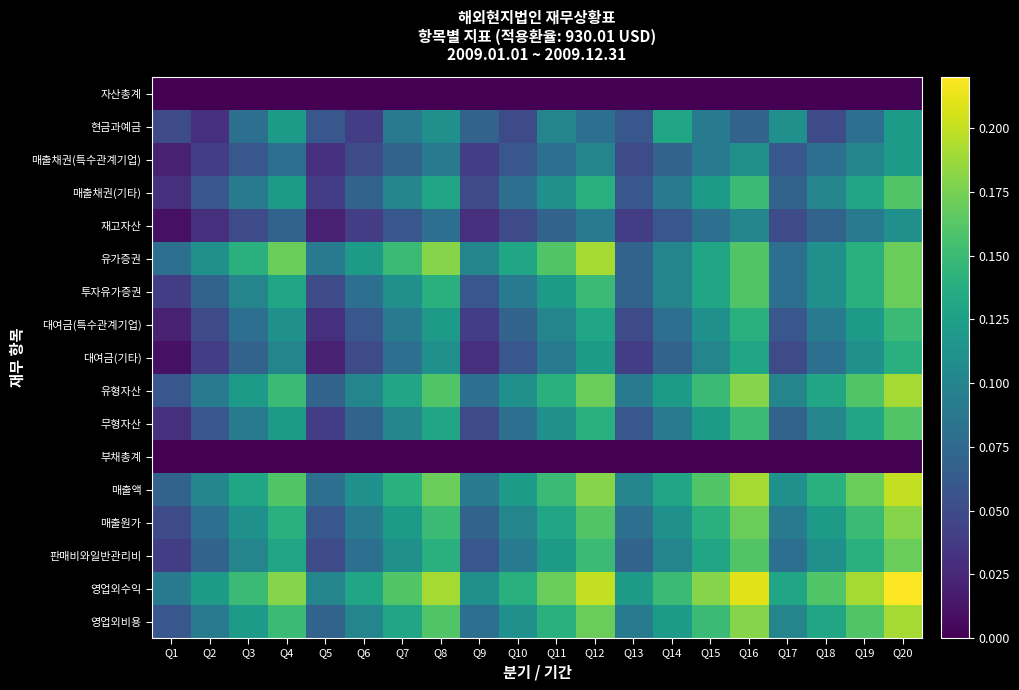

Reading right to left, list all the values displayed in this chart.

자산총계: Q20=0.0	Q19=0.0	Q18=0.0	Q17=0.0	Q16=0.0	Q15=0.0	Q14=0.0	Q13=0.0	Q12=0.0	Q11=0.0	Q10=0.0	Q9=0.0	Q8=0.0	Q7=0.0	Q6=0.0	Q5=0.0	Q4=0.0	Q3=0.0	Q2=0.0	Q1=0.0
현금과예금: Q20=0.1	Q19=0.1	Q18=0.1	Q17=0.1	Q16=0.1	Q15=0.1	Q14=0.1	Q13=0.1	Q12=0.1	Q11=0.1	Q10=0.1	Q9=0.1	Q8=0.1	Q7=0.1	Q6=0.0	Q5=0.1	Q4=0.1	Q3=0.1	Q2=0.0	Q1=0.1
매출채권(특수관계기업): Q20=0.1	Q19=0.1	Q18=0.1	Q17=0.1	Q16=0.1	Q15=0.1	Q14=0.1	Q13=0.1	Q12=0.1	Q11=0.1	Q10=0.1	Q9=0.0	Q8=0.1	Q7=0.1	Q6=0.1	Q5=0.0	Q4=0.1	Q3=0.1	Q2=0.0	Q1=0.0
매출채권(기타): Q20=0.2	Q19=0.1	Q18=0.1	Q17=0.1	Q16=0.1	Q15=0.1	Q14=0.1	Q13=0.1	Q12=0.1	Q11=0.1	Q10=0.1	Q9=0.1	Q8=0.1	Q7=0.1	Q6=0.1	Q5=0.0	Q4=0.1	Q3=0.1	Q2=0.1	Q1=0.0
재고자산: Q20=0.1	Q19=0.1	Q18=0.1	Q17=0.1	Q16=0.1	Q15=0.1	Q14=0.1	Q13=0.0	Q12=0.1	Q11=0.1	Q10=0.1	Q9=0.0	Q8=0.1	Q7=0.1	Q6=0.0	Q5=0.0	Q4=0.1	Q3=0.1	Q2=0.0	Q1=0.0
유가증권: Q20=0.2	Q19=0.1	Q18=0.1	Q17=0.1	Q16=0.2	Q15=0.1	Q14=0.1	Q13=0.1	Q12=0.2	Q11=0.2	Q10=0.1	Q9=0.1	Q8=0.2	Q7=0.1	Q6=0.1	Q5=0.1	Q4=0.2	Q3=0.1	Q2=0.1	Q1=0.1
투자유가증권: Q20=0.2	Q19=0.1	Q18=0.1	Q17=0.1	Q16=0.2	Q15=0.1	Q14=0.1	Q13=0.1	Q12=0.1	Q11=0.1	Q10=0.1	Q9=0.1	Q8=0.1	Q7=0.1	Q6=0.1	Q5=0.1	Q4=0.1	Q3=0.1	Q2=0.1	Q1=0.0
대여금(특수관계기업): Q20=0.1	Q19=0.1	Q18=0.1	Q17=0.1	Q16=0.1	Q15=0.1	Q14=0.1	Q13=0.1	Q12=0.1	Q11=0.1	Q10=0.1	Q9=0.0	Q8=0.1	Q7=0.1	Q6=0.1	Q5=0.0	Q4=0.1	Q3=0.1	Q2=0.1	Q1=0.0
대여금(기타): Q20=0.1	Q19=0.1	Q18=0.1	Q17=0.1	Q16=0.1	Q15=0.1	Q14=0.1	Q13=0.0	Q12=0.1	Q11=0.1	Q10=0.1	Q9=0.0	Q8=0.1	Q7=0.1	Q6=0.1	Q5=0.0	Q4=0.1	Q3=0.1	Q2=0.0	Q1=0.0
유형자산: Q20=0.2	Q19=0.2	Q18=0.1	Q17=0.1	Q16=0.2	Q15=0.1	Q14=0.1	Q13=0.1	Q12=0.2	Q11=0.1	Q10=0.1	Q9=0.1	Q8=0.2	Q7=0.1	Q6=0.1	Q5=0.1	Q4=0.1	Q3=0.1	Q2=0.1	Q1=0.1
무형자산: Q20=0.2	Q19=0.1	Q18=0.1	Q17=0.1	Q16=0.1	Q15=0.1	Q14=0.1	Q13=0.1	Q12=0.1	Q11=0.1	Q10=0.1	Q9=0.1	Q8=0.1	Q7=0.1	Q6=0.1	Q5=0.0	Q4=0.1	Q3=0.1	Q2=0.1	Q1=0.0
부채총계: Q20=0.0	Q19=0.0	Q18=0.0	Q17=0.0	Q16=0.0	Q15=0.0	Q14=0.0	Q13=0.0	Q12=0.0	Q11=0.0	Q10=0.0	Q9=0.0	Q8=0.0	Q7=0.0	Q6=0.0	Q5=0.0	Q4=0.0	Q3=0.0	Q2=0.0	Q1=0.0
매출액: Q20=0.2	Q19=0.2	Q18=0.1	Q17=0.1	Q16=0.2	Q15=0.2	Q14=0.1	Q13=0.1	Q12=0.2	Q11=0.1	Q10=0.1	Q9=0.1	Q8=0.2	Q7=0.1	Q6=0.1	Q5=0.1	Q4=0.2	Q3=0.1	Q2=0.1	Q1=0.1
매출원가: Q20=0.2	Q19=0.1	Q18=0.1	Q17=0.1	Q16=0.2	Q15=0.1	Q14=0.1	Q13=0.1	Q12=0.2	Q11=0.1	Q10=0.1	Q9=0.1	Q8=0.1	Q7=0.1	Q6=0.1	Q5=0.1	Q4=0.1	Q3=0.1	Q2=0.1	Q1=0.1
판매비와일반관리비: Q20=0.2	Q19=0.1	Q18=0.1	Q17=0.1	Q16=0.2	Q15=0.1	Q14=0.1	Q13=0.1	Q12=0.1	Q11=0.1	Q10=0.1	Q9=0.1	Q8=0.1	Q7=0.1	Q6=0.1	Q5=0.1	Q4=0.1	Q3=0.1	Q2=0.1	Q1=0.0
영업외수익: Q20=0.2	Q19=0.2	Q18=0.2	Q17=0.1	Q16=0.2	Q15=0.2	Q14=0.1	Q13=0.1	Q12=0.2	Q11=0.2	Q10=0.1	Q9=0.1	Q8=0.2	Q7=0.2	Q6=0.1	Q5=0.1	Q4=0.2	Q3=0.1	Q2=0.1	Q1=0.1
영업외비용: Q20=0.2	Q19=0.2	Q18=0.1	Q17=0.1	Q16=0.2	Q15=0.1	Q14=0.1	Q13=0.1	Q12=0.2	Q11=0.1	Q10=0.1	Q9=0.1	Q8=0.2	Q7=0.1	Q6=0.1	Q5=0.1	Q4=0.1	Q3=0.1	Q2=0.1	Q1=0.1